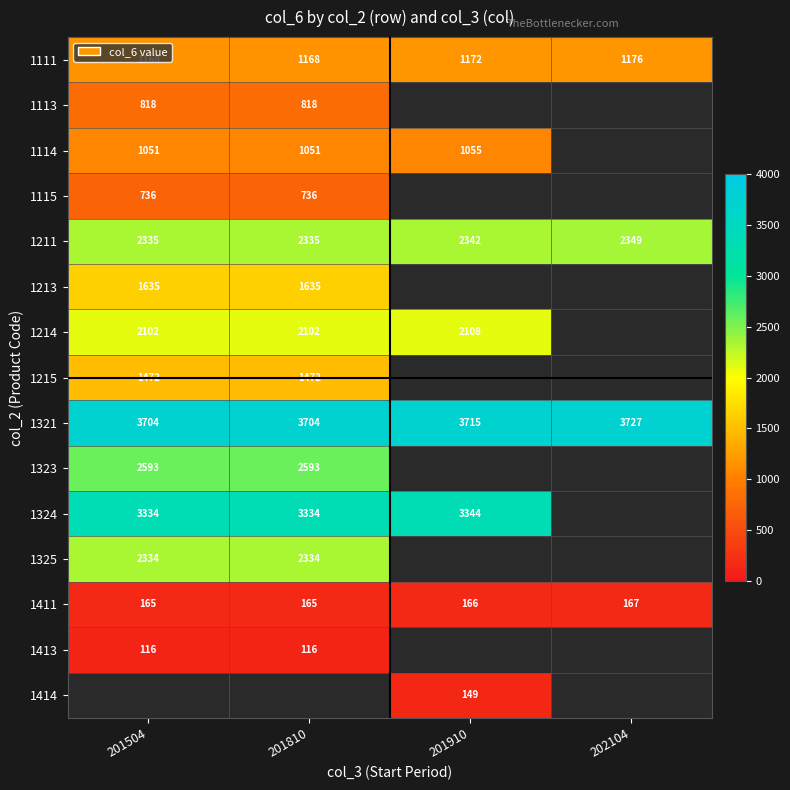

Is it true that 1324 equals 1680 at 201810?

False